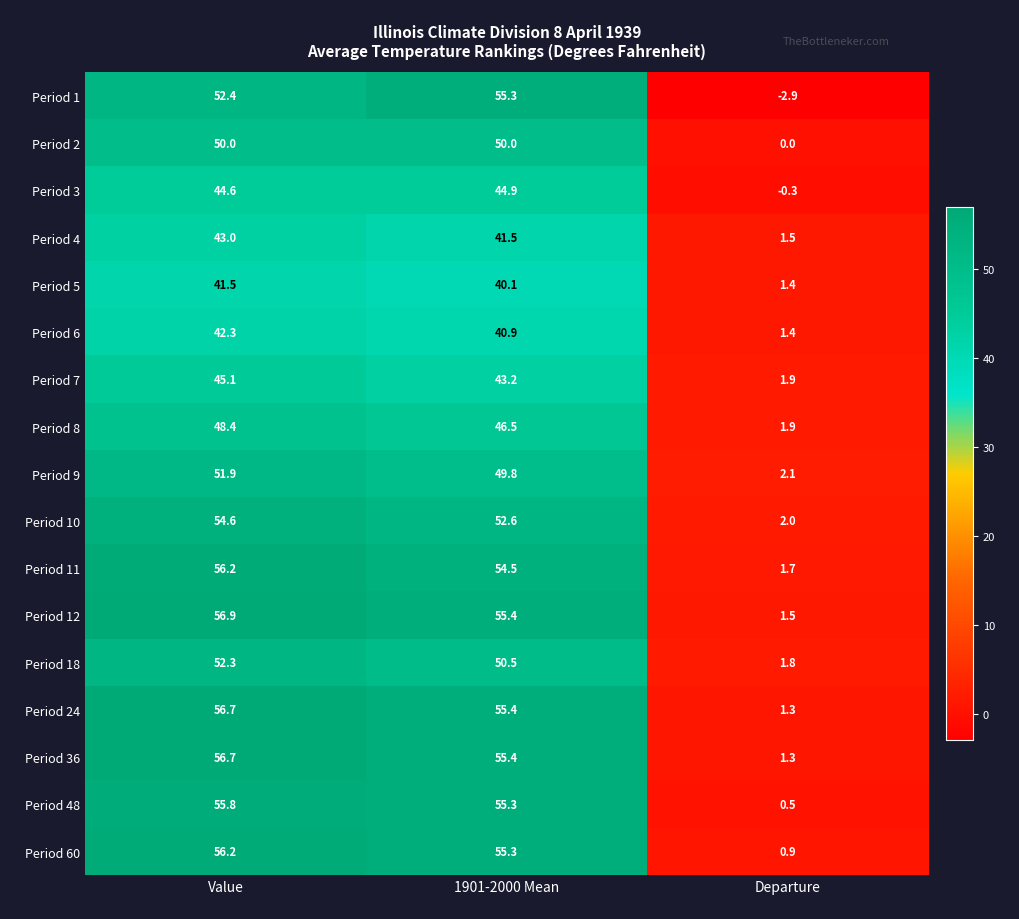

What is the average value of the Period 60 series?

37.5